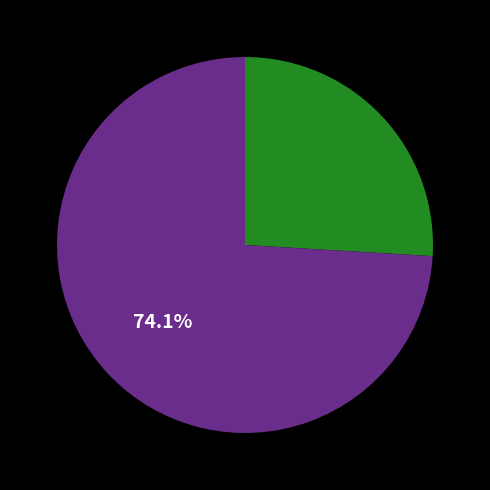

Does any single category account for the majority?

Yes